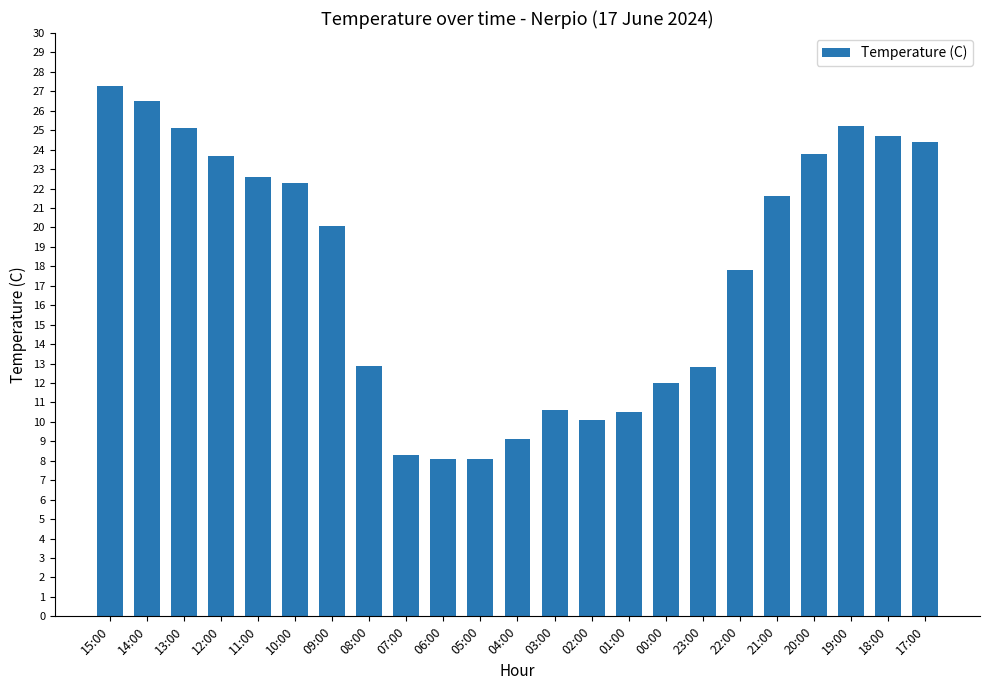

What is the change in value from 07:00 to 04:00?

+0.8